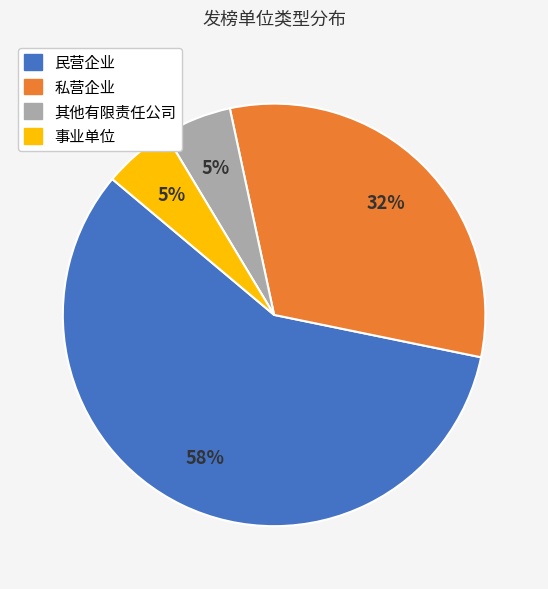

Which has a higher value, 其他有限责任公司 or 民营企业?

民营企业